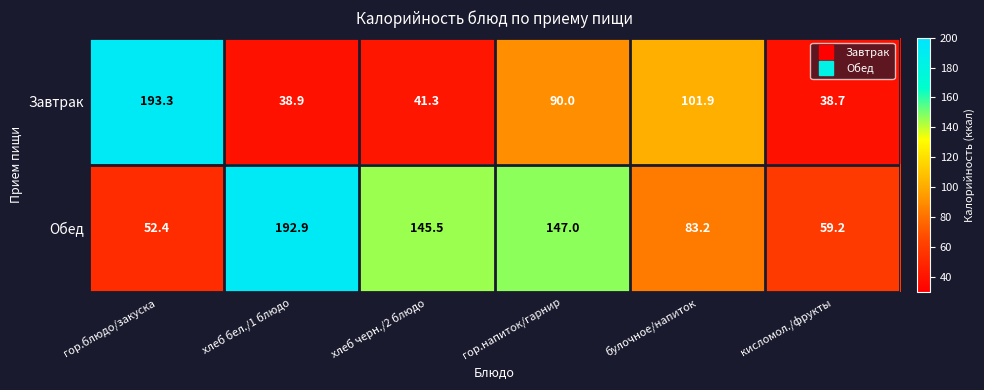

At which label does Завтрак reach its minimum?

кисломол./фрукты